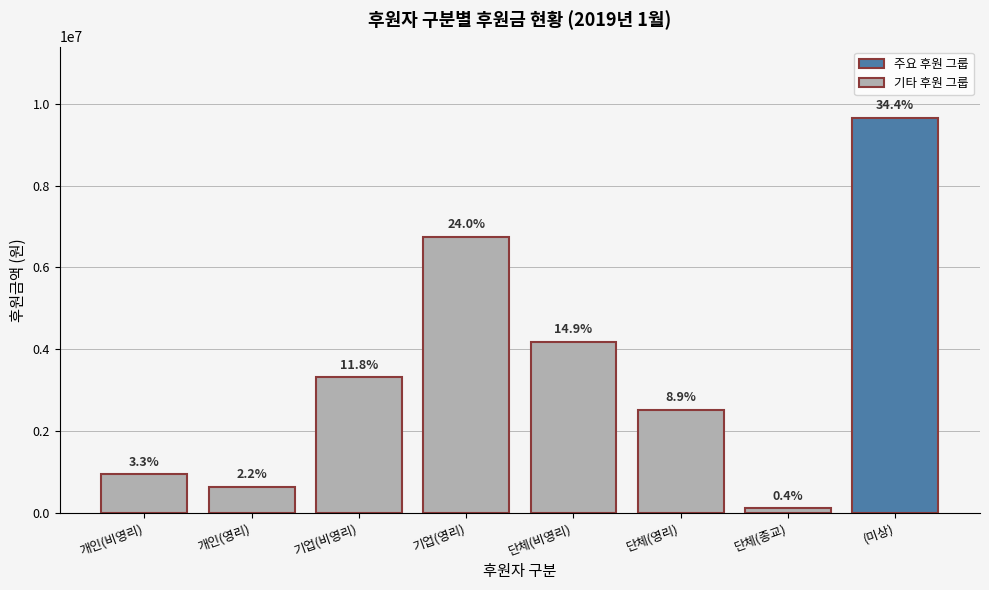

What is the change in value from 개인(비영리) to (미상)?

+8716000